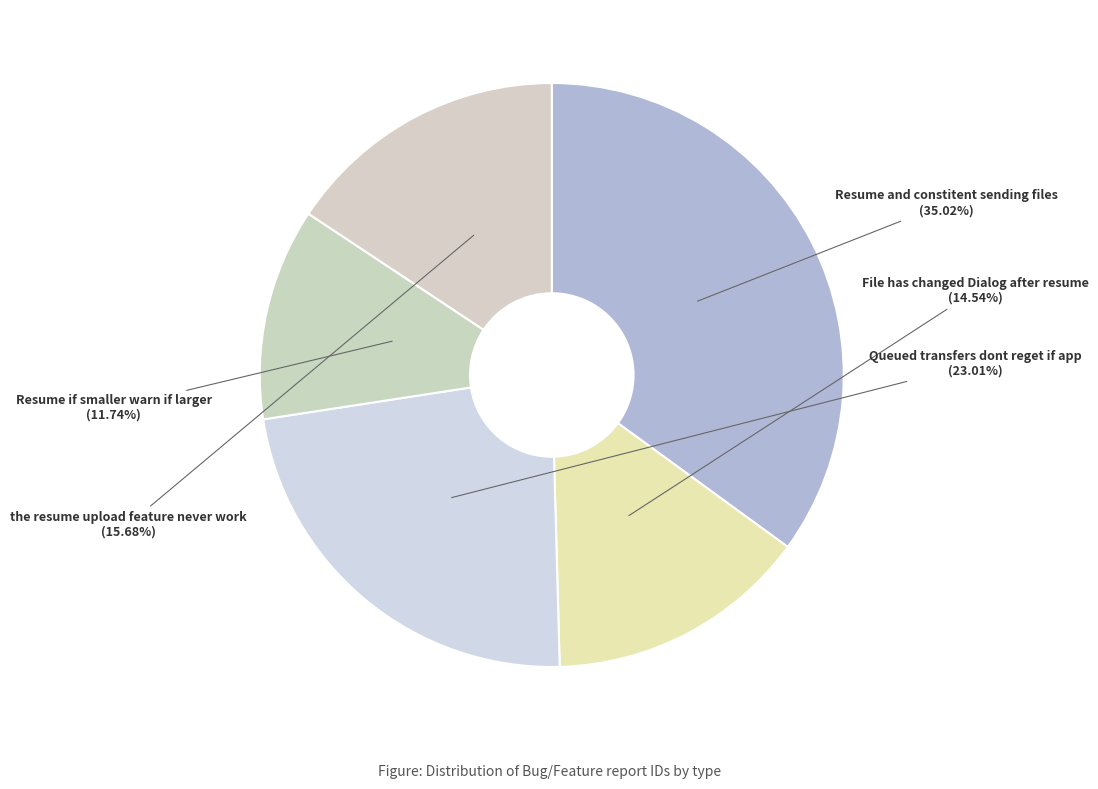

Is the sum of File has changed Dialog after resume and Resume and constitent sending files greater than half?

No